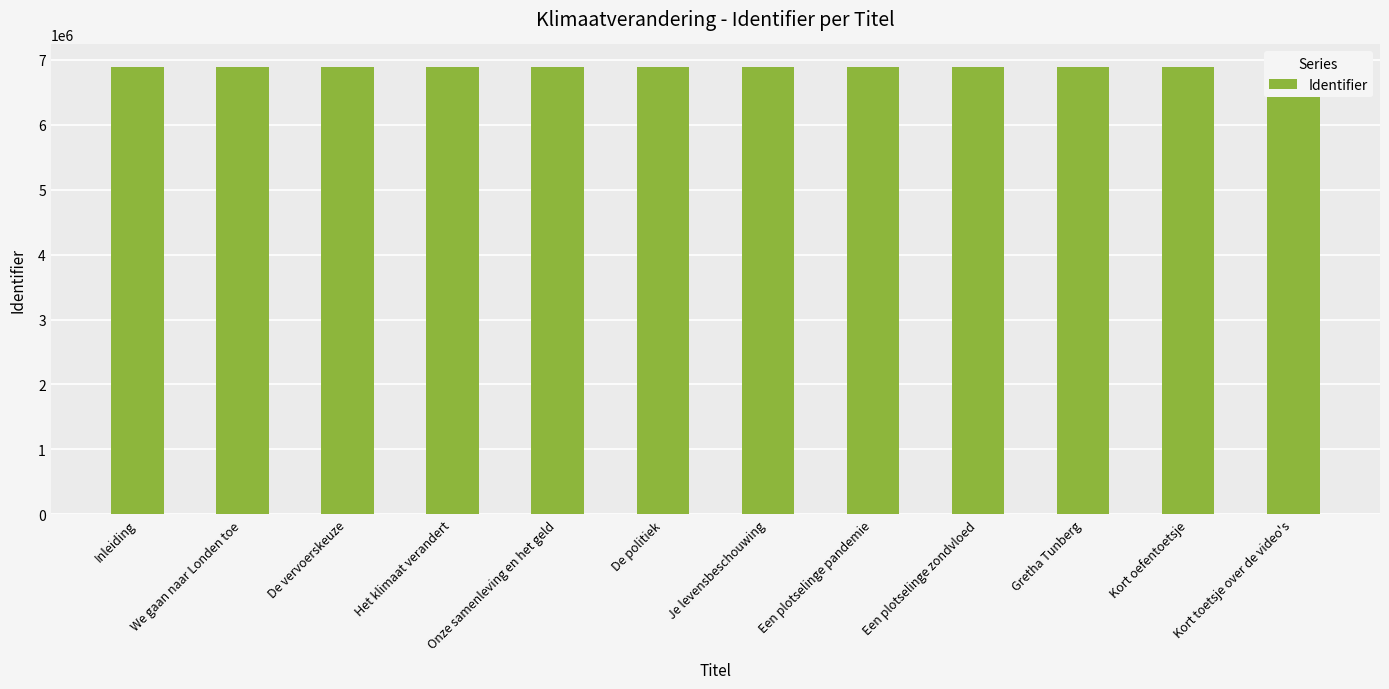

Is it true that the value at We gaan naar Londen toe is 6893603?

True